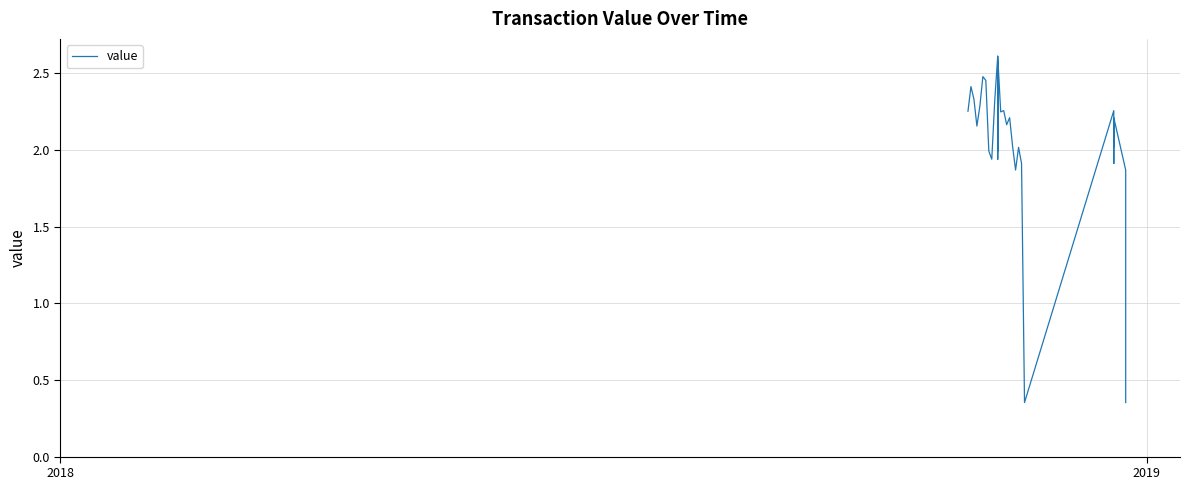

How many lines are shown in the chart?

1